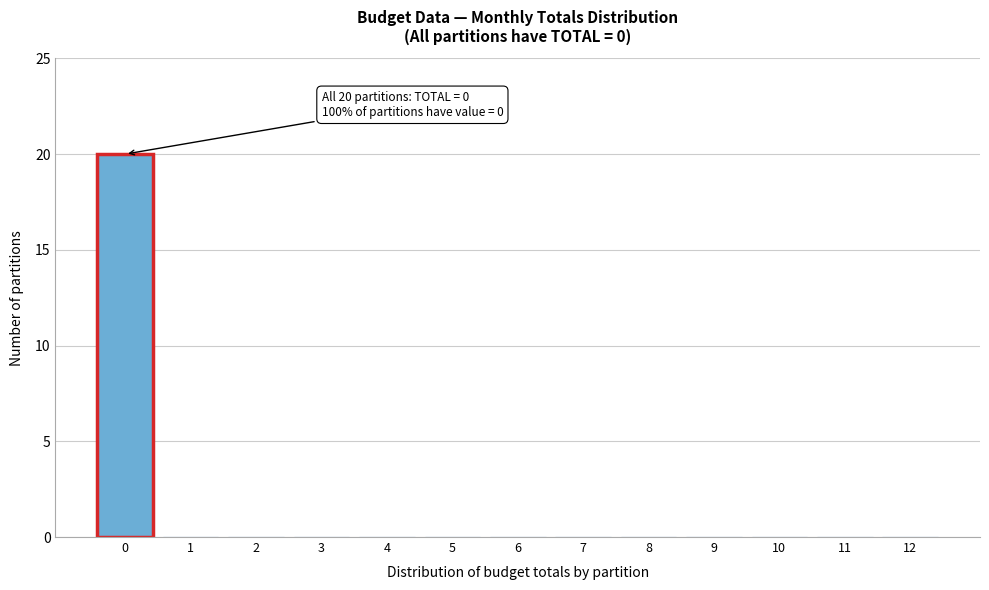

Reading left to right, extract all data points from this chart.

0=20	1=0	2=0	3=0	4=0	5=0	6=0	7=0	8=0	9=0	10=0	11=0	12=0